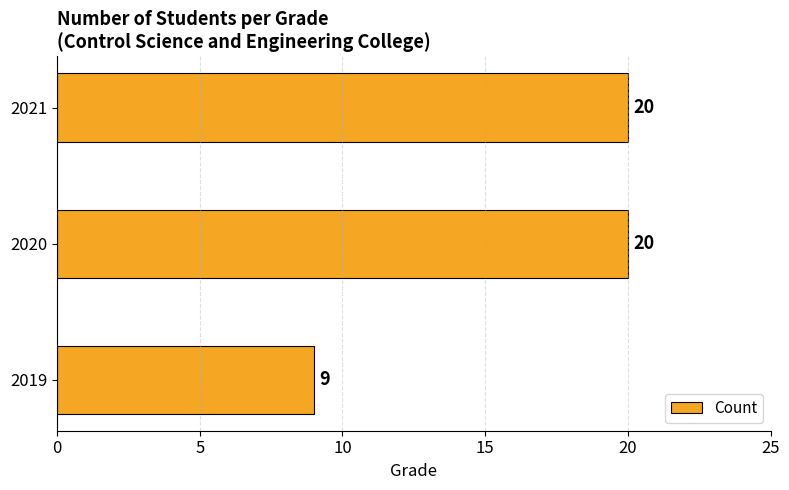

Reading bottom to top, transcribe all the data shown in this chart.

9	20	20